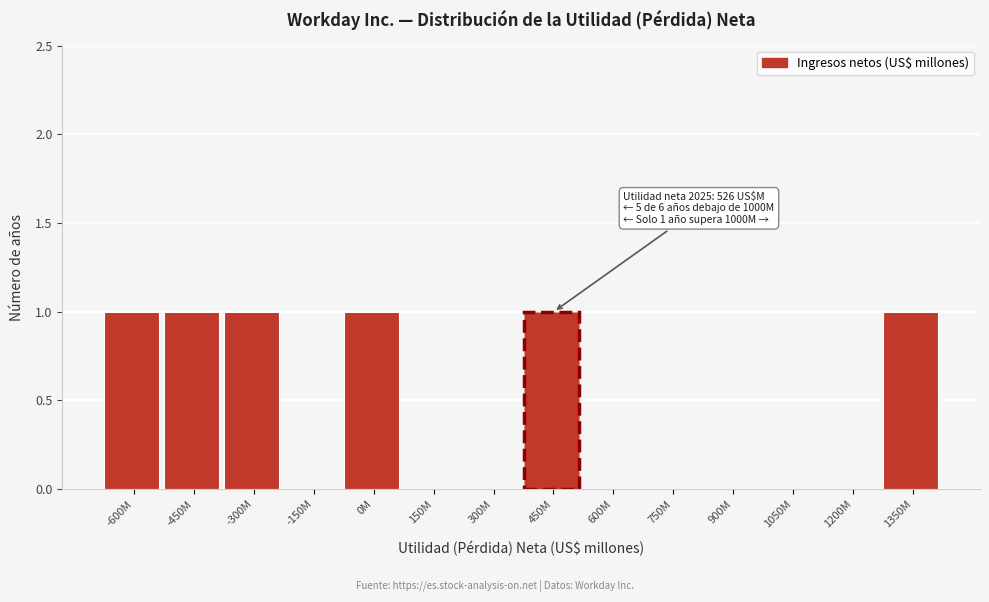

Reading left to right, list all the values displayed in this chart.

-600M=1	-450M=1	-300M=1	-150M=0	0M=1	150M=0	300M=0	450M=1	600M=0	750M=0	900M=0	1050M=0	1200M=0	1350M=1